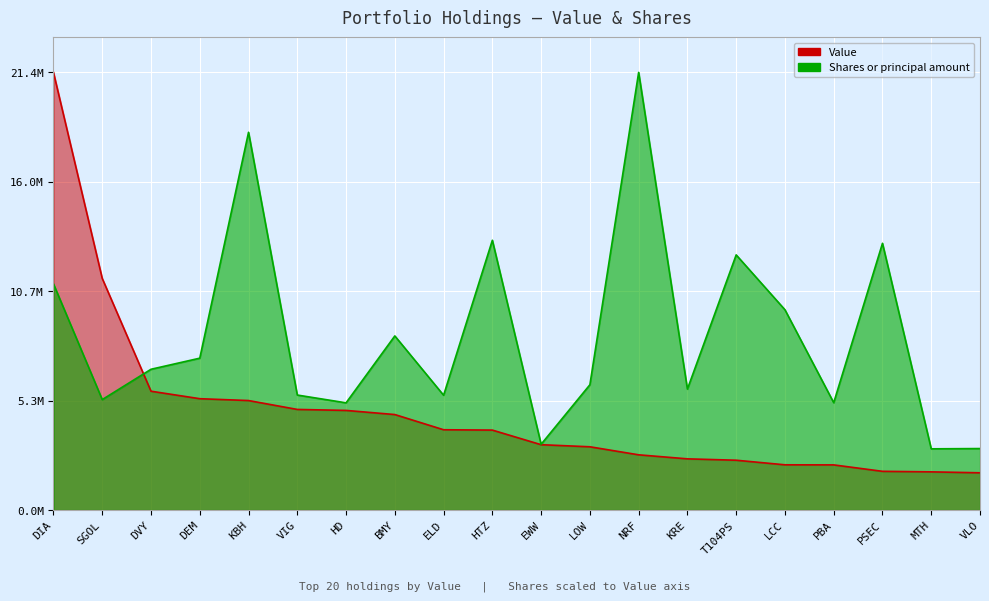

True or false: Value and Shares or principal amount cross at least once.

True